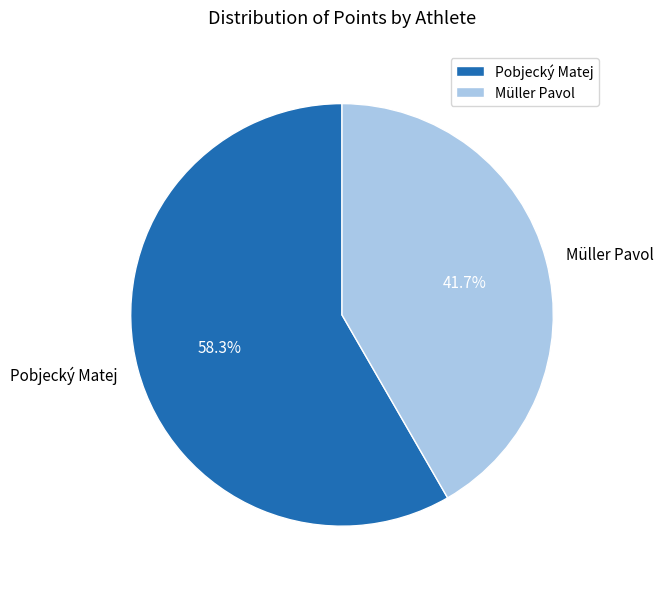

To the nearest percent, what is the difference between the largest and smallest slice percentages?

17%